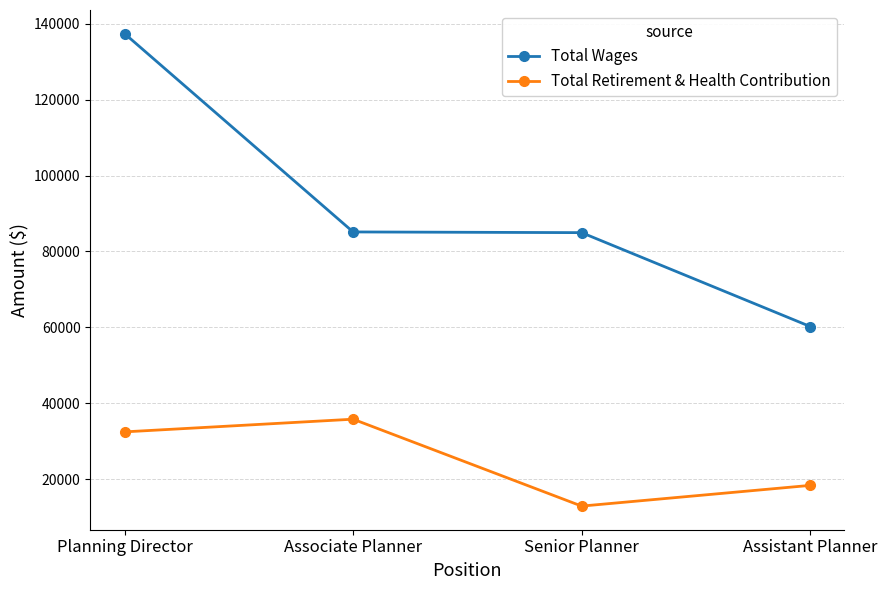

Is it true that Total Retirement & Health Contribution equals 35795 at Associate Planner?

True